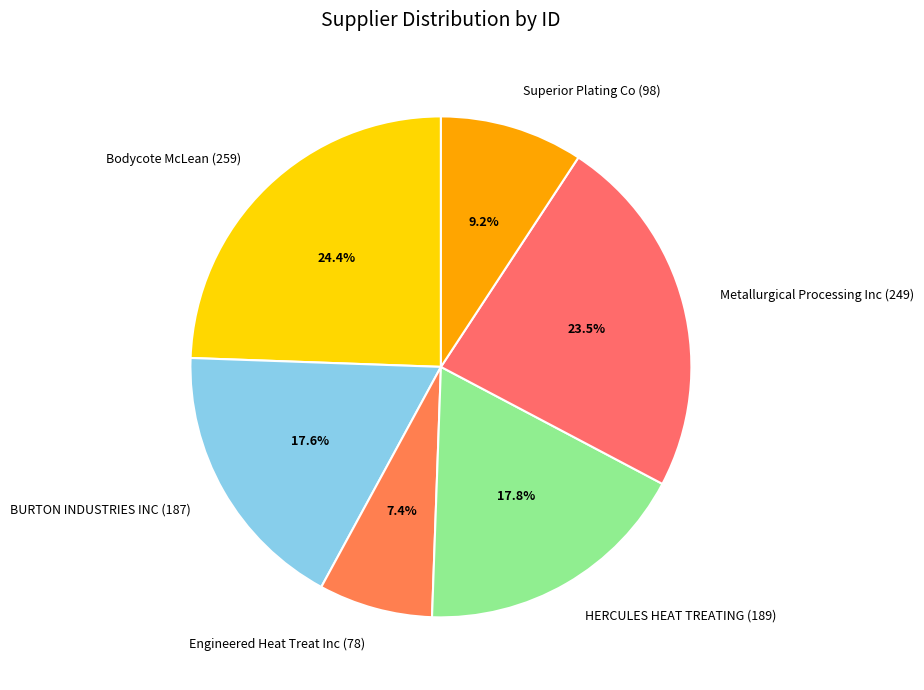

The Metallurgical Processing Inc (249) slice represents 37% of the pie. True or false?

False